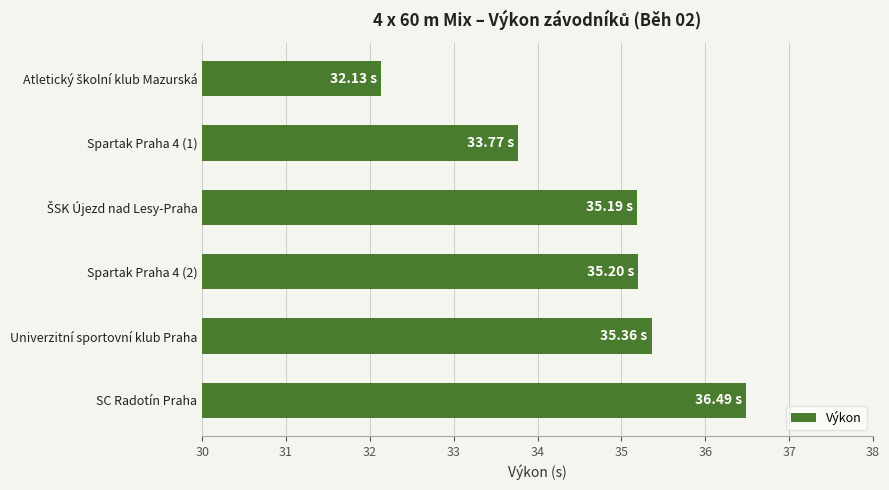

Which has a higher value, Univerzitní sportovní klub Praha or Spartak Praha 4 (2)?

Univerzitní sportovní klub Praha